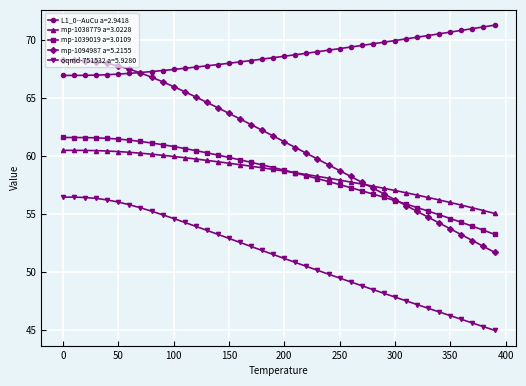

At how many categories does at least one series exceed 45?

40